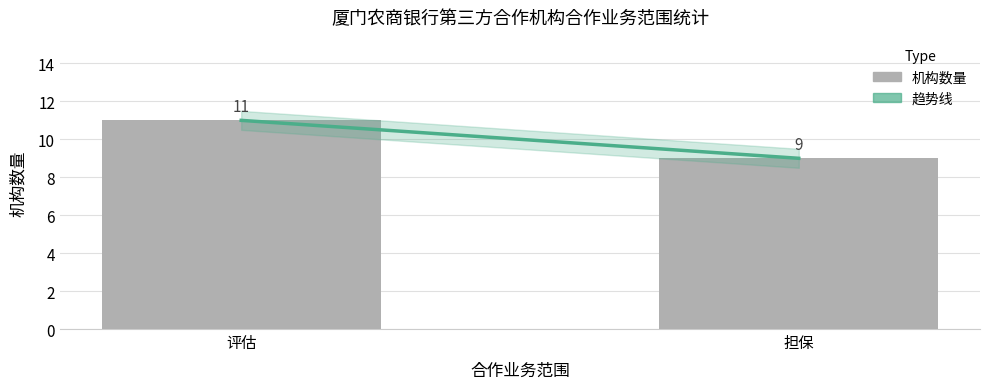

What is the ratio of the value at 担保 to the value at 评估?

0.8